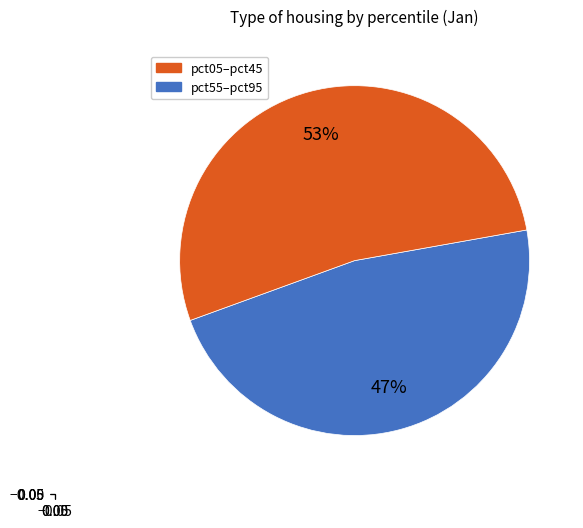

To the nearest percent, what is the difference between the largest and smallest slice percentages?

6%